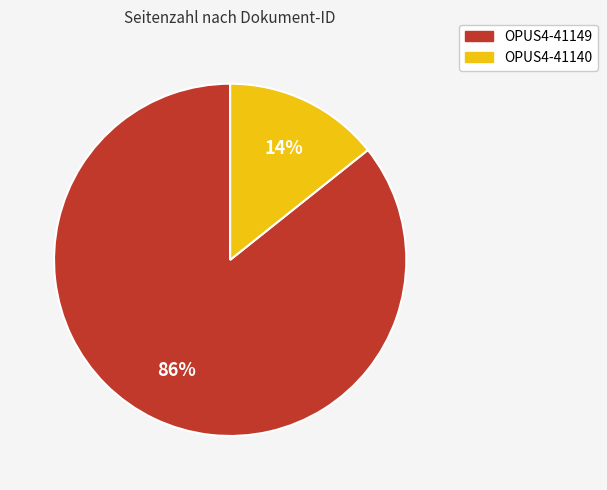

Does OPUS4-41149 represent more than half of the total?

Yes